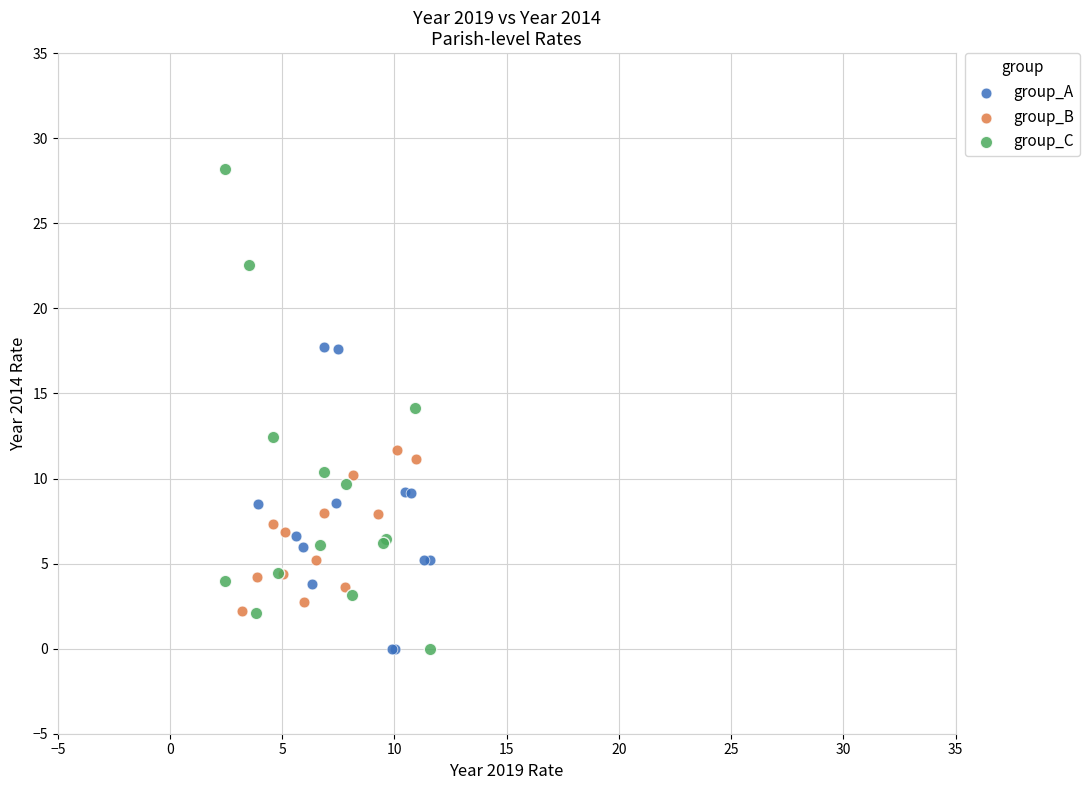

Which series has the largest Y range (max minus min)?

group_C